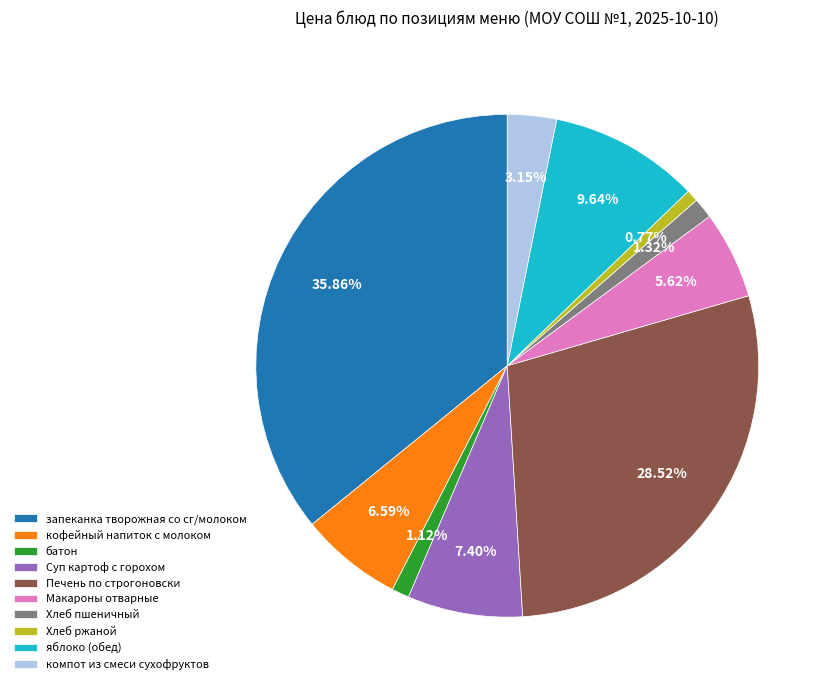

How many segments does this pie chart have?

10